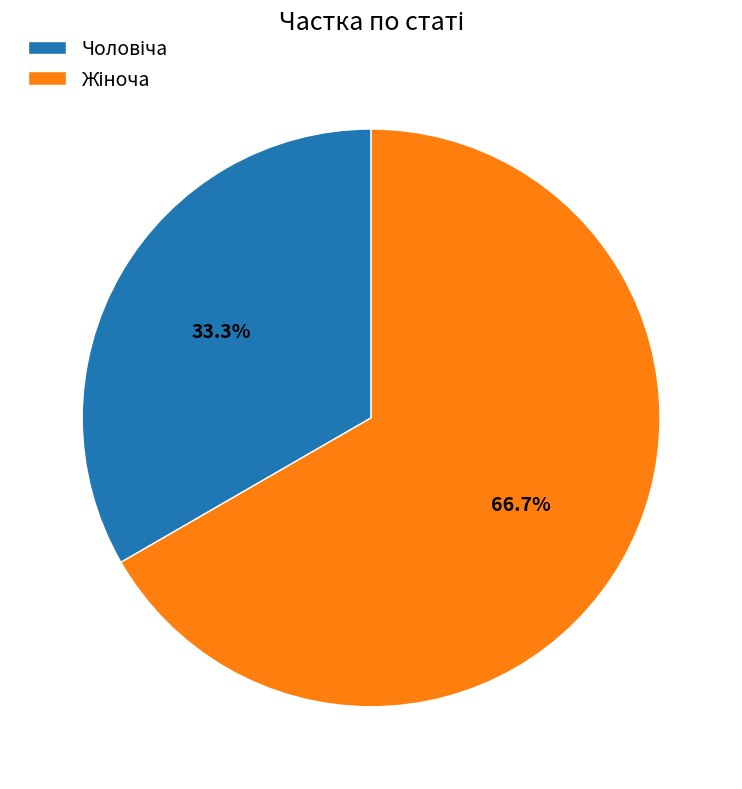

How many segments does this pie chart have?

2